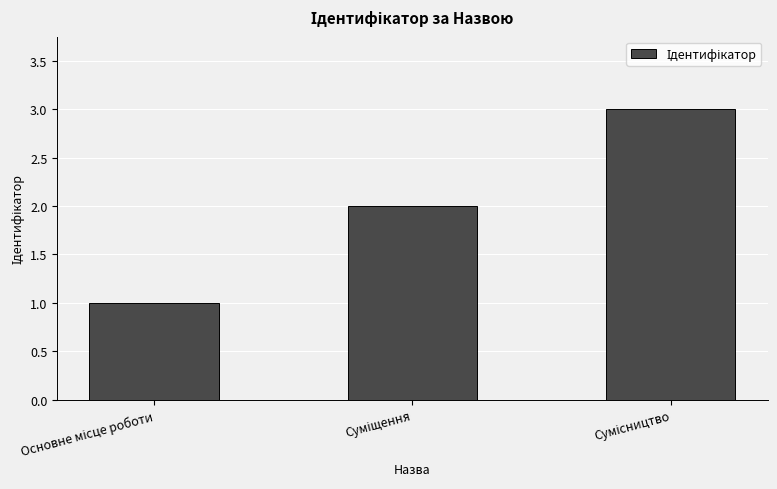

What is the greatest value displayed?

3